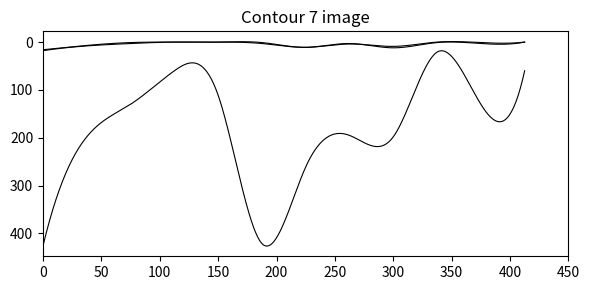

Does the chart display data point markers on the line(s)?

No